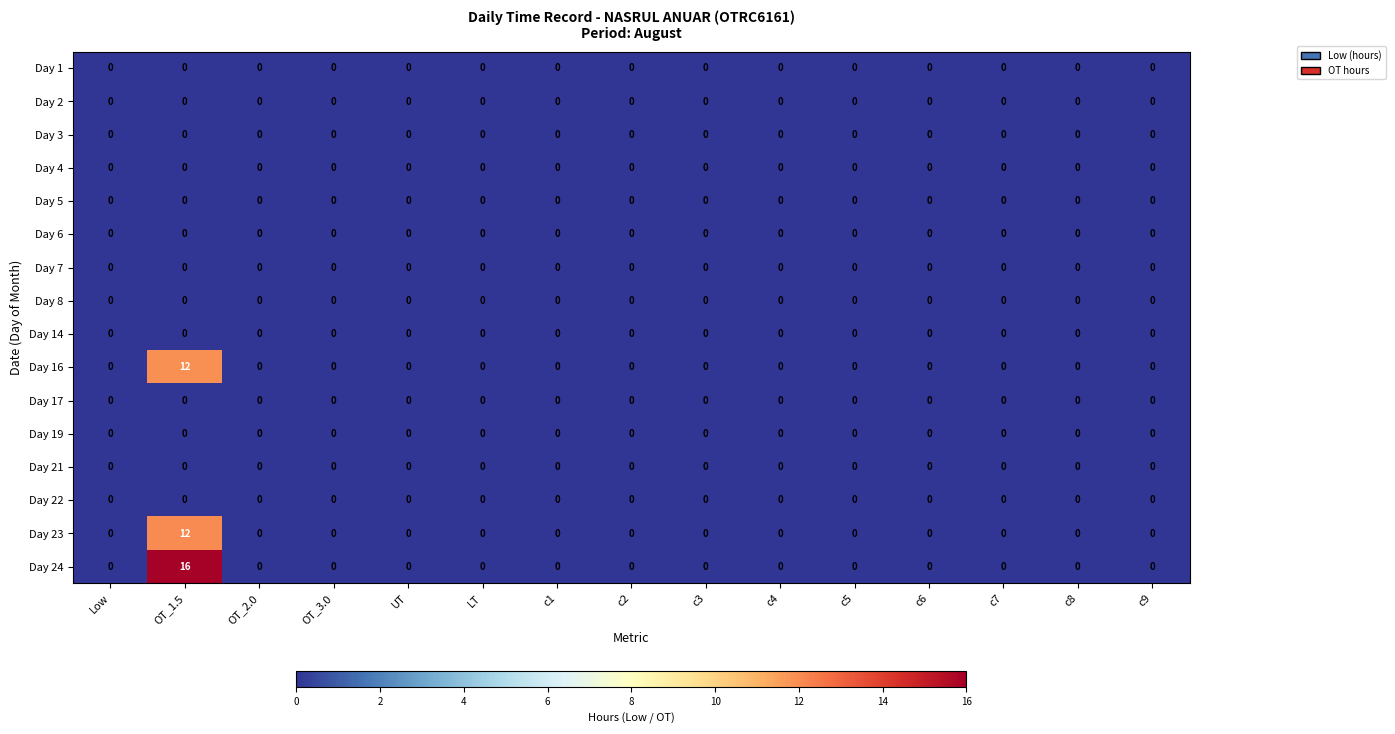

Is it true that Day 23 equals 0 at c6?

True